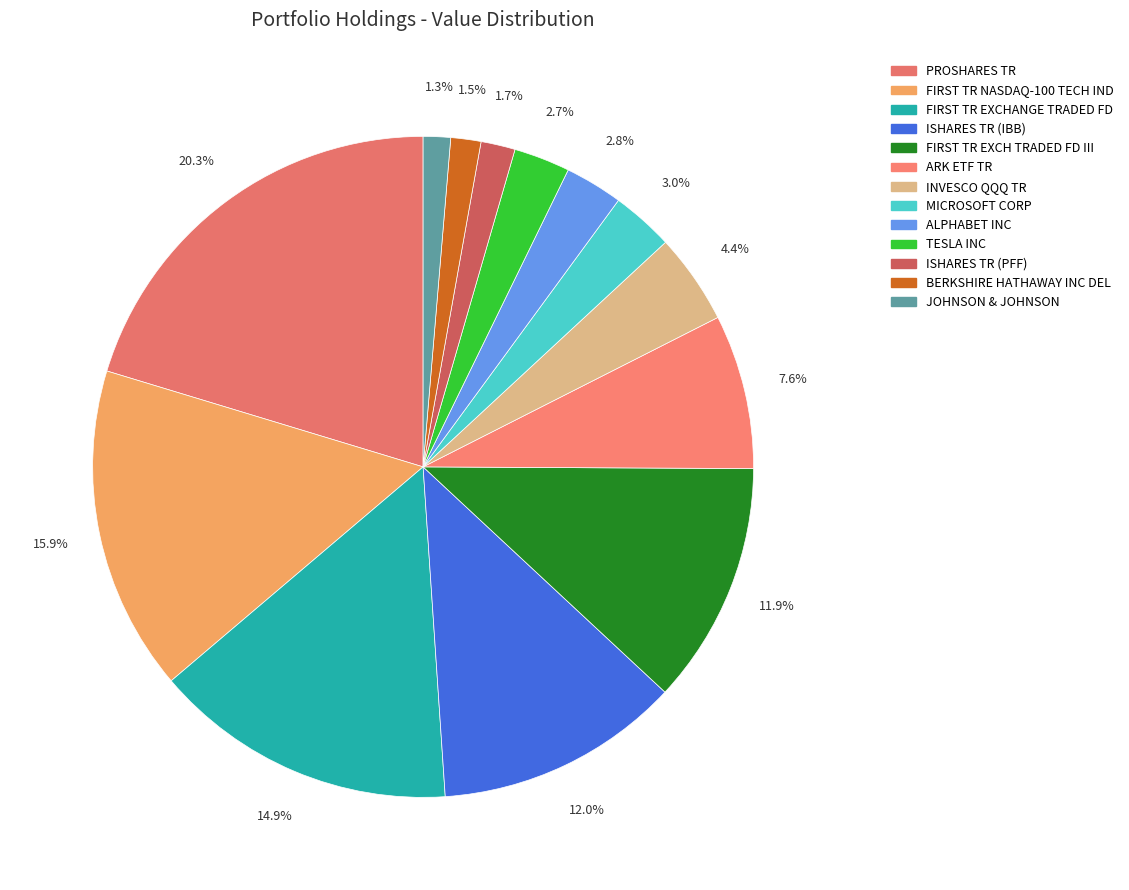

Does PROSHARES TR represent more than half of the total?

No